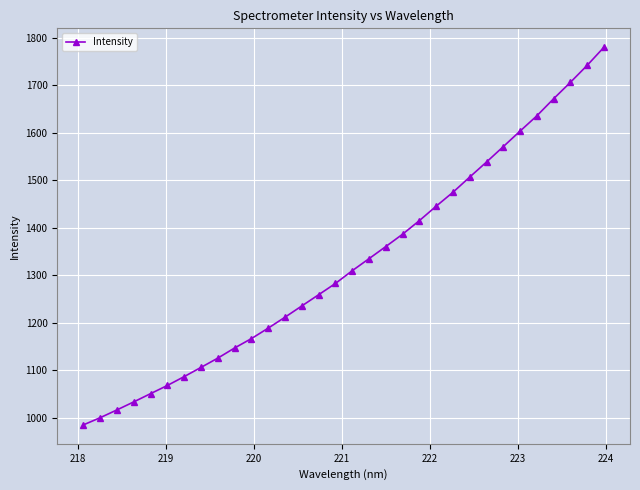

What is the difference between the maximum and minimum values?

796.0